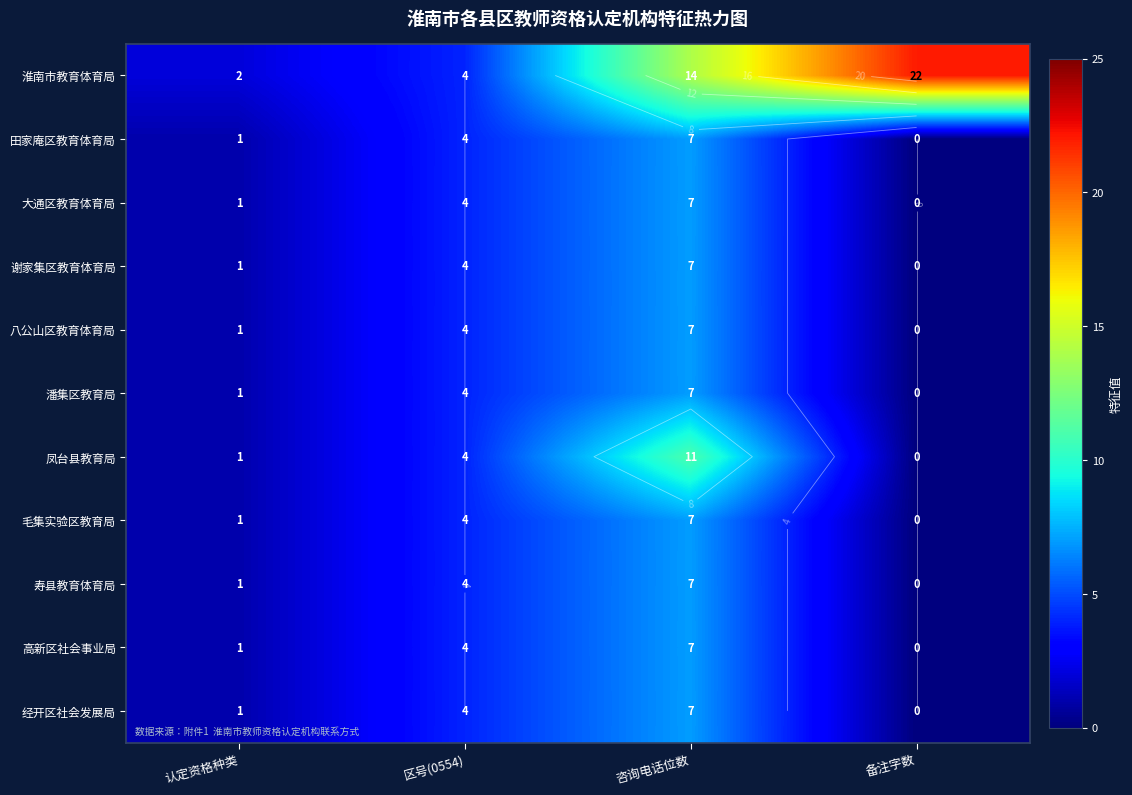

At which category does the chart reach its minimum across all series?

备注字数